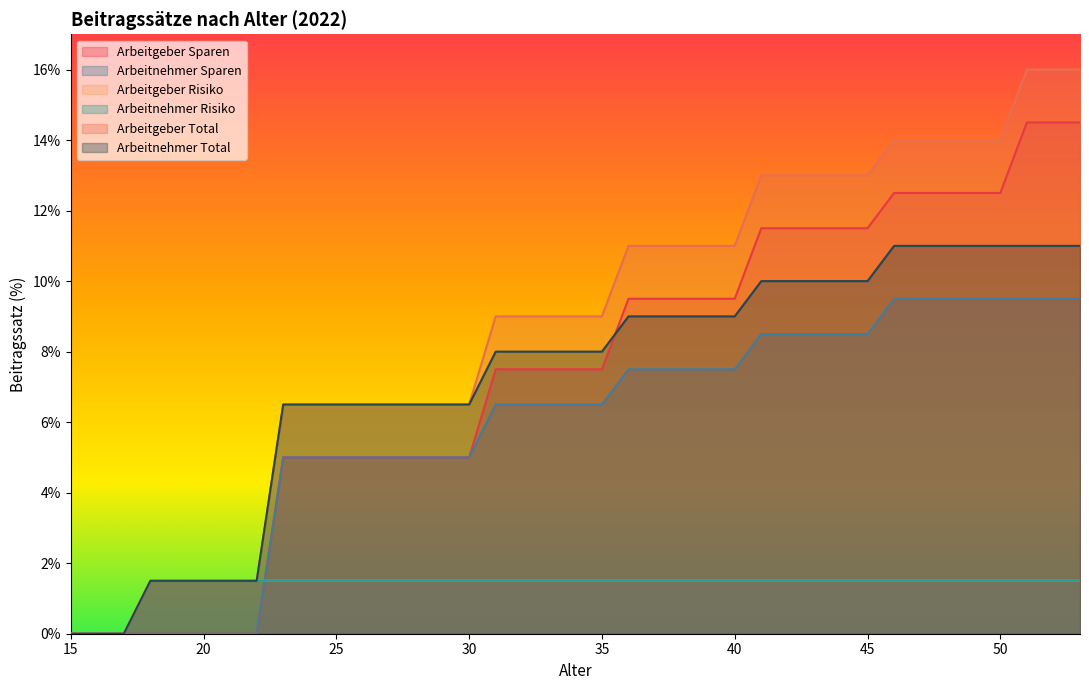

What is the spread (max minus min) of values at 32?

7.5